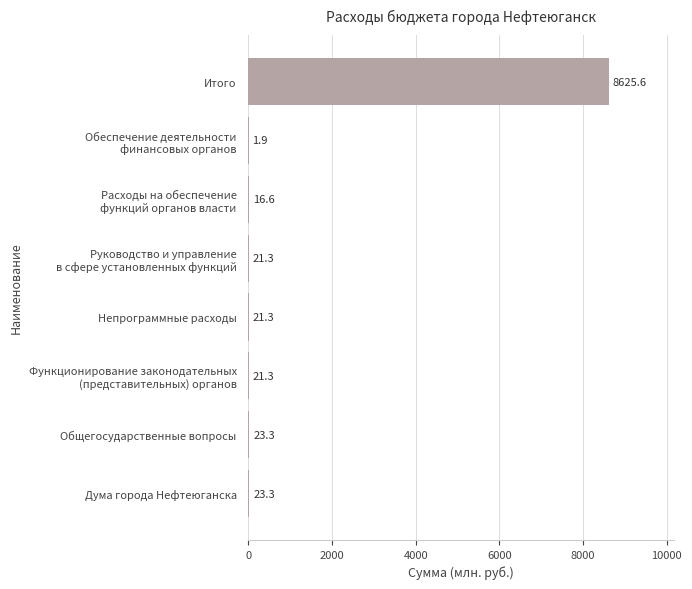

What is the sum of all values?

8754.6